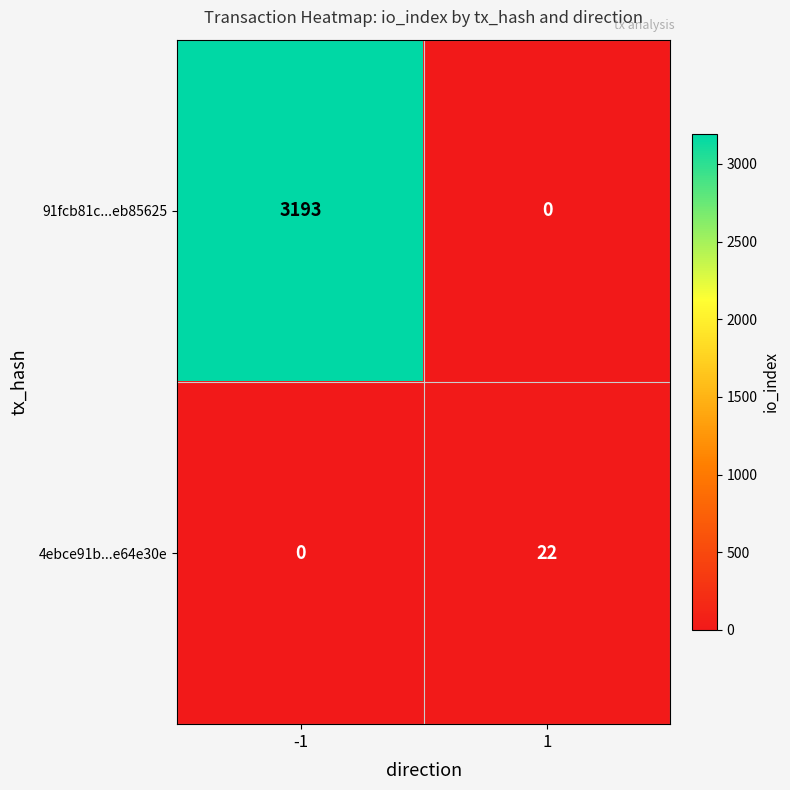

Is it true that 91fcb81c...eb85625 equals 3193 at -1?

True